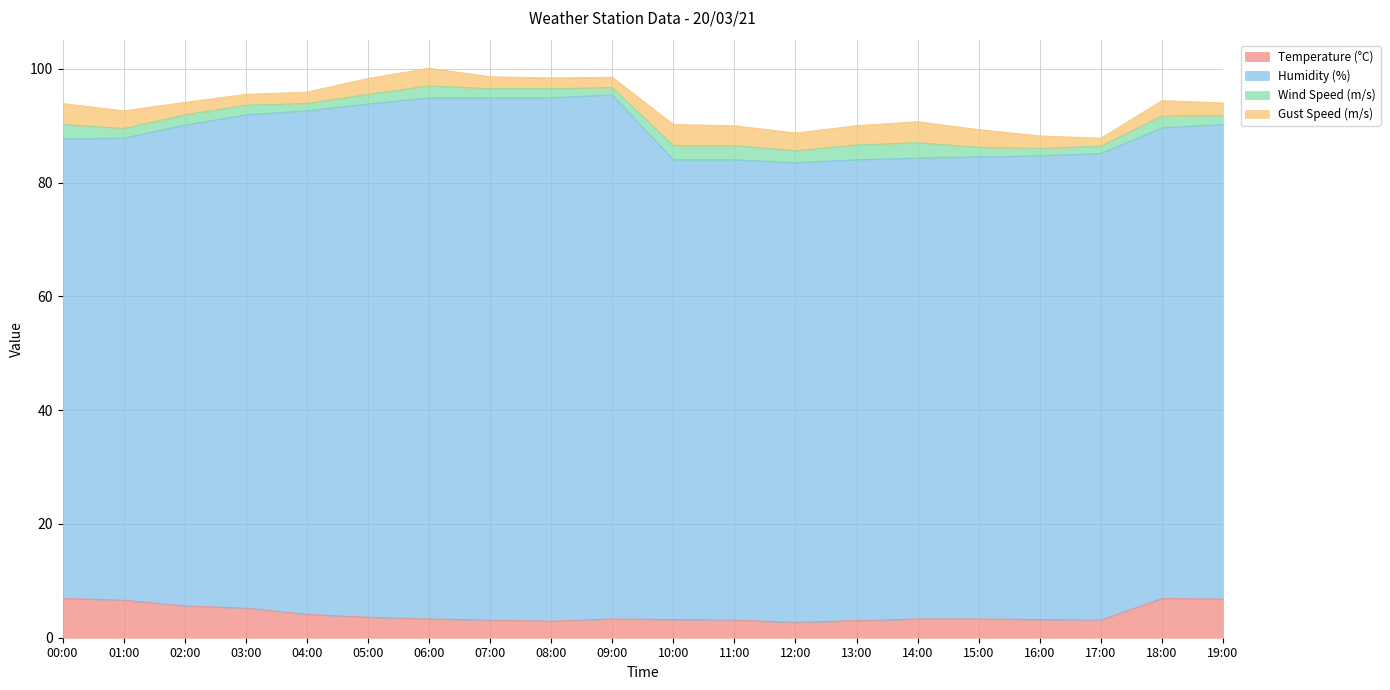

Which category has the lowest value across all series?

04:00